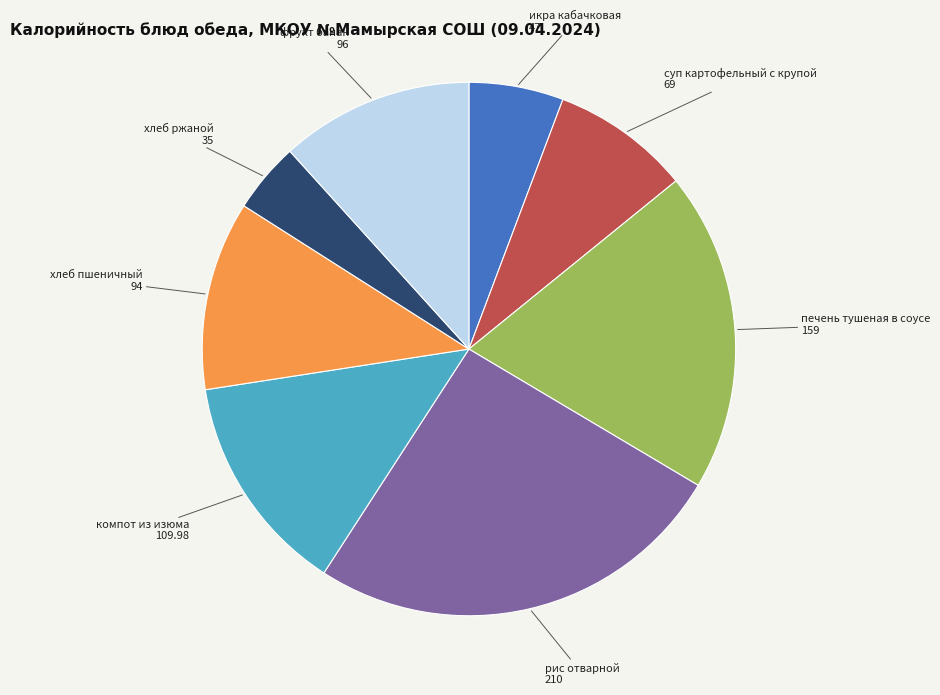

Which has a higher value, икра кабачковая or хлеб пшеничный?

хлеб пшеничный